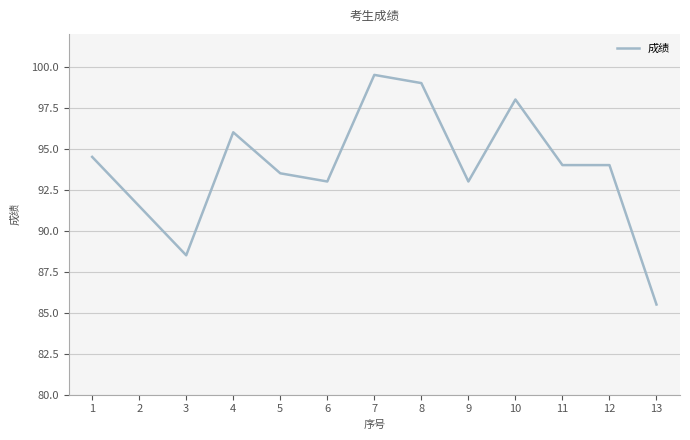

What is the change in value from 3 to 10?

+9.5